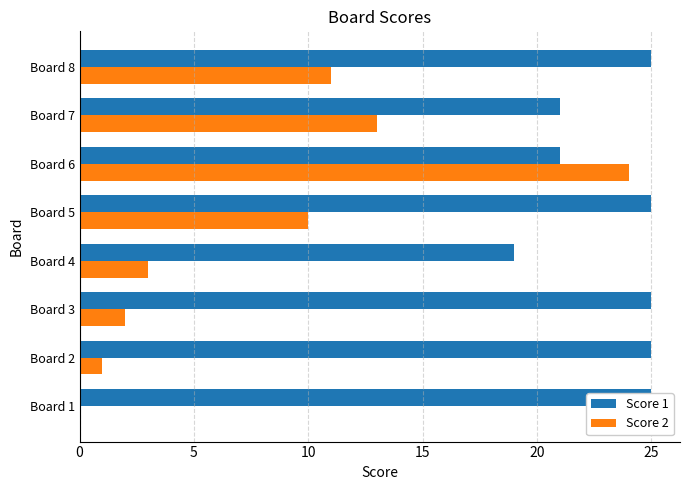

Between 30 and 15, which is larger?

30